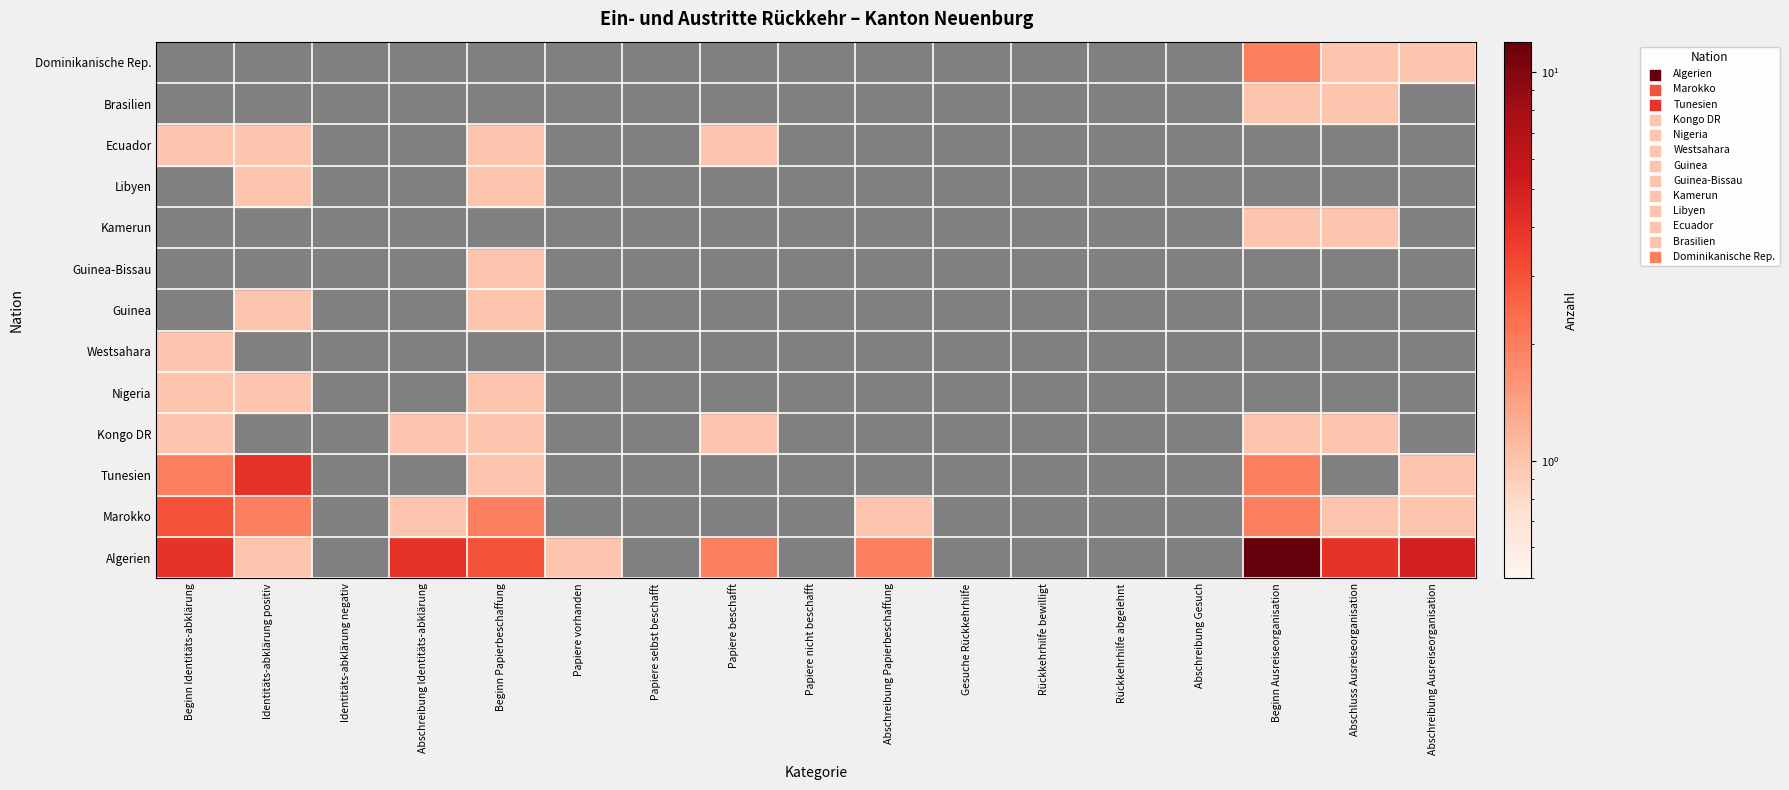

Reading left to right, what are all the values shown in this chart?

Algerien: 0=4	1=1	2=0	3=4	4=3	5=1	6=0	7=2	8=0	9=2	10=0	11=0	12=0	13=0	14=12	15=4	16=5
Marokko: 0=3	1=2	2=0	3=1	4=2	5=0	6=0	7=0	8=0	9=1	10=0	11=0	12=0	13=0	14=2	15=1	16=1
Tunesien: 0=2	1=4	2=0	3=0	4=1	5=0	6=0	7=0	8=0	9=0	10=0	11=0	12=0	13=0	14=2	15=0	16=1
Kongo DR: 0=1	1=0	2=0	3=1	4=1	5=0	6=0	7=1	8=0	9=0	10=0	11=0	12=0	13=0	14=1	15=1	16=0
Nigeria: 0=1	1=1	2=0	3=0	4=1	5=0	6=0	7=0	8=0	9=0	10=0	11=0	12=0	13=0	14=0	15=0	16=0
Westsahara: 0=1	1=0	2=0	3=0	4=0	5=0	6=0	7=0	8=0	9=0	10=0	11=0	12=0	13=0	14=0	15=0	16=0
Guinea: 0=0	1=1	2=0	3=0	4=1	5=0	6=0	7=0	8=0	9=0	10=0	11=0	12=0	13=0	14=0	15=0	16=0
Guinea-Bissau: 0=0	1=0	2=0	3=0	4=1	5=0	6=0	7=0	8=0	9=0	10=0	11=0	12=0	13=0	14=0	15=0	16=0
Kamerun: 0=0	1=0	2=0	3=0	4=0	5=0	6=0	7=0	8=0	9=0	10=0	11=0	12=0	13=0	14=1	15=1	16=0
Libyen: 0=0	1=1	2=0	3=0	4=1	5=0	6=0	7=0	8=0	9=0	10=0	11=0	12=0	13=0	14=0	15=0	16=0
Ecuador: 0=1	1=1	2=0	3=0	4=1	5=0	6=0	7=1	8=0	9=0	10=0	11=0	12=0	13=0	14=0	15=0	16=0
Brasilien: 0=0	1=0	2=0	3=0	4=0	5=0	6=0	7=0	8=0	9=0	10=0	11=0	12=0	13=0	14=1	15=1	16=0
Dominikanische Rep.: 0=0	1=0	2=0	3=0	4=0	5=0	6=0	7=0	8=0	9=0	10=0	11=0	12=0	13=0	14=2	15=1	16=1